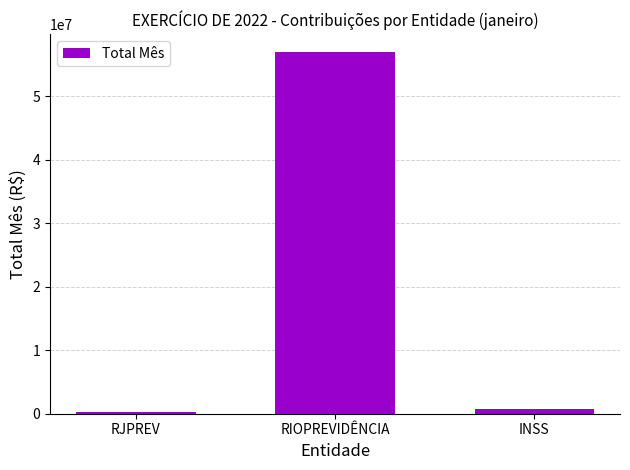

Is it true that the value at RIOPREVIDÊNCIA is 14847966.8?

False